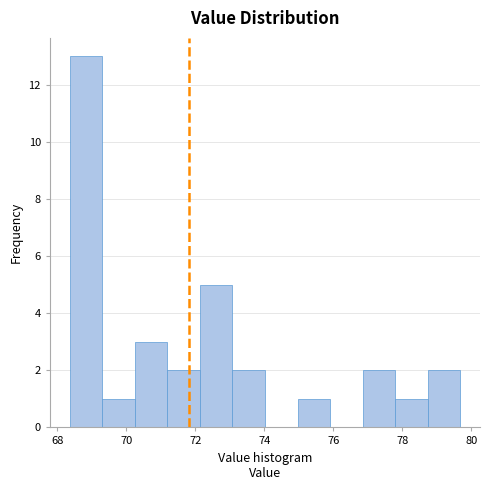

Over which range of the x-axis is the bar tallest?

68.4 to 69.2